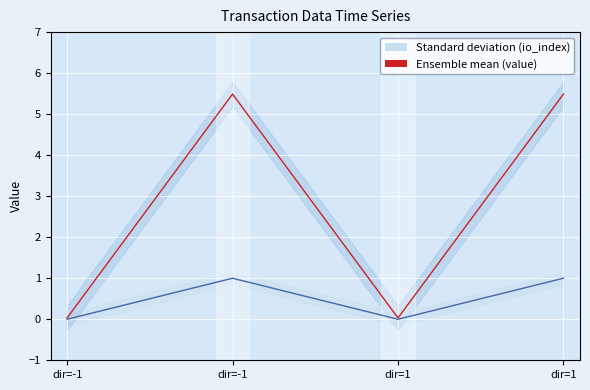

Which series has the largest total across all categories?

value